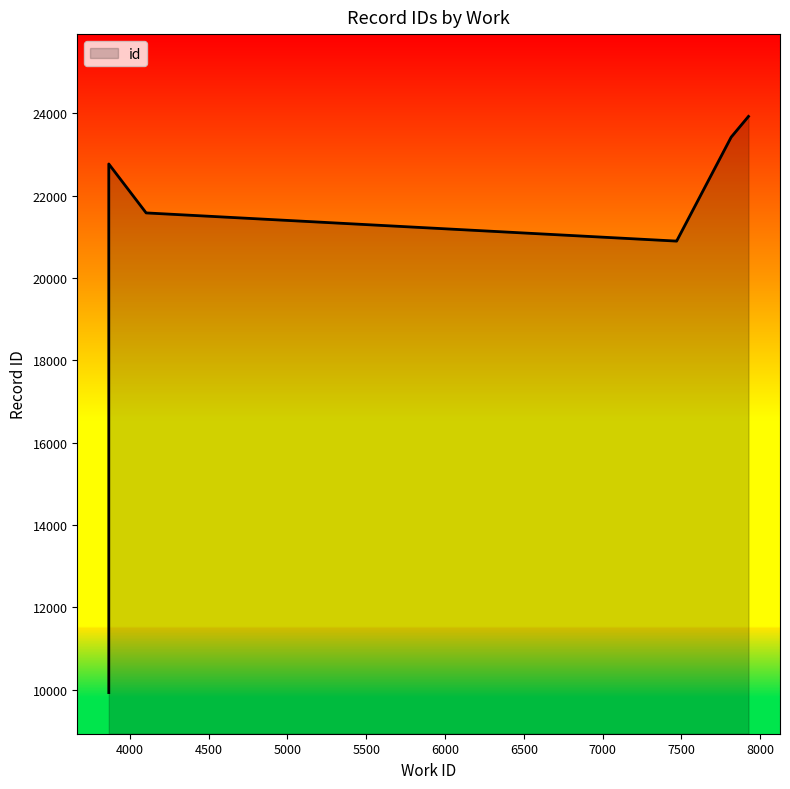

Count the number of values greater than 20907.

4